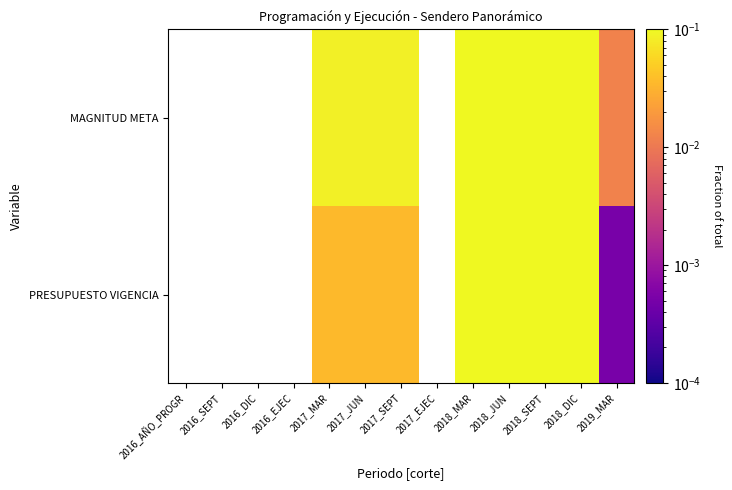

At which category is the sum across all series the highest?

2018_MAR